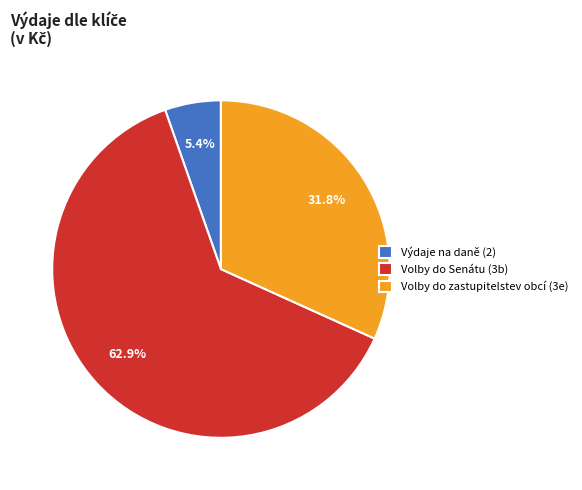

To the nearest percent, what portion does Výdaje na daně (2) represent?

5%